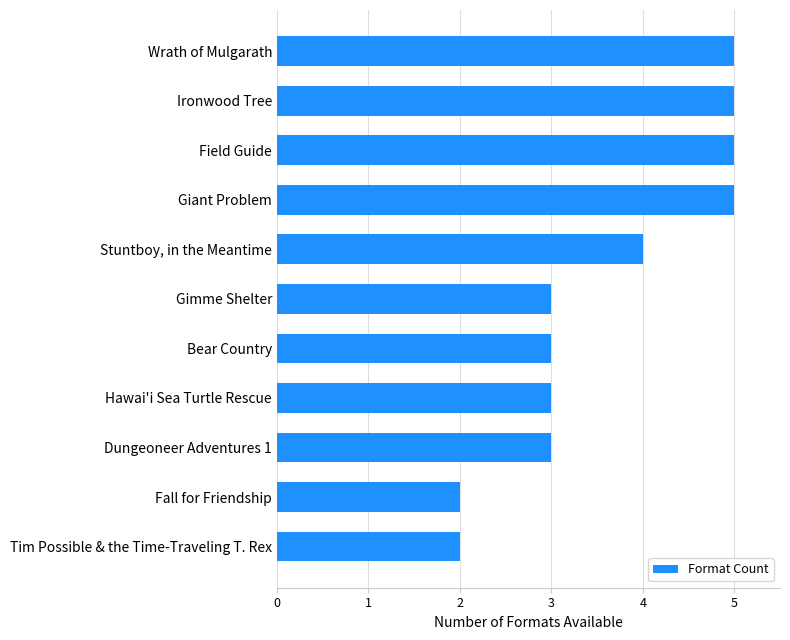

What is the ratio of the value at Wrath of Mulgarath to the value at Fall for Friendship?

2.5